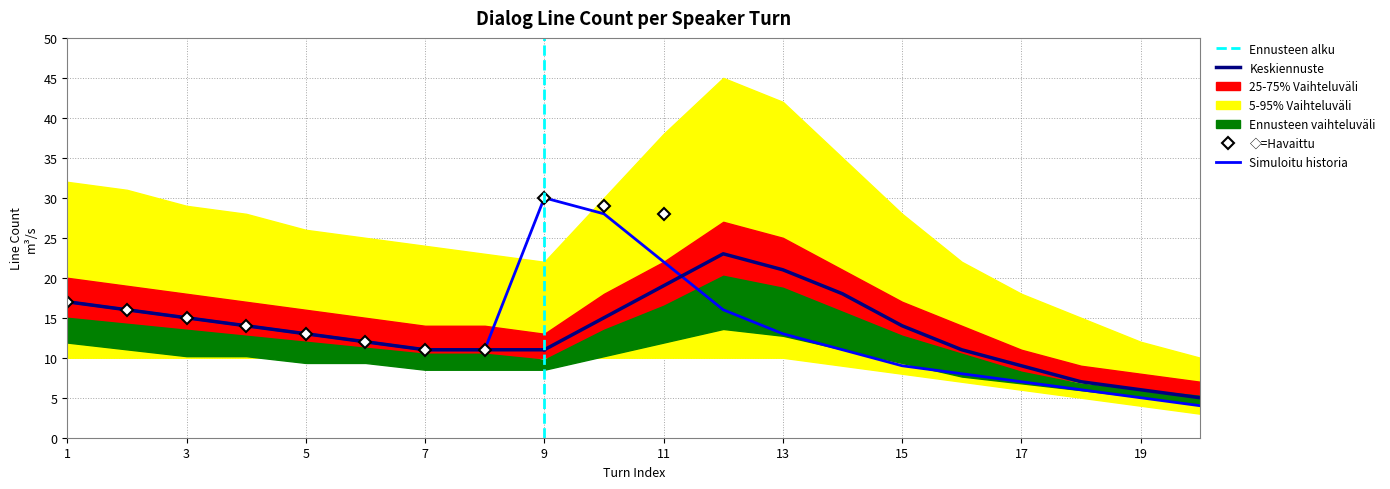

The Simuloitu historia series shows 13 at 13. True or false?

True